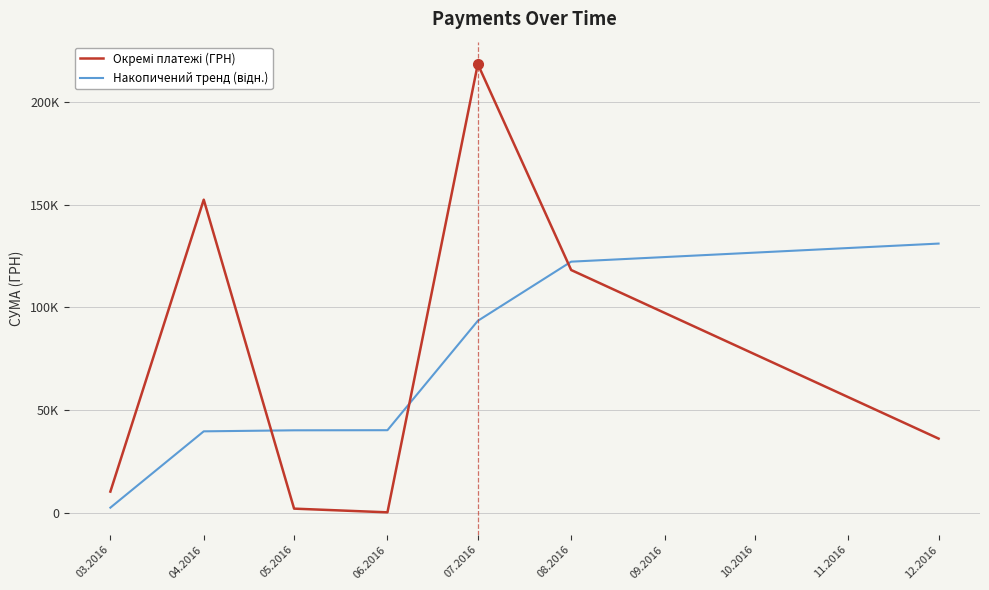

What is the total value across all series at 05.2016?

42217.4